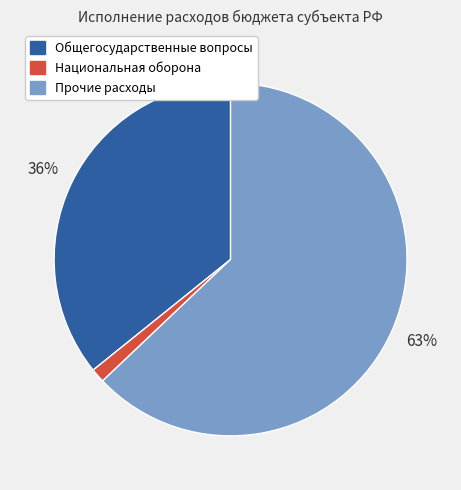

Rank the categories by value from lowest to highest.

Национальная оборона, Общегосударственные вопросы, Прочие расходы